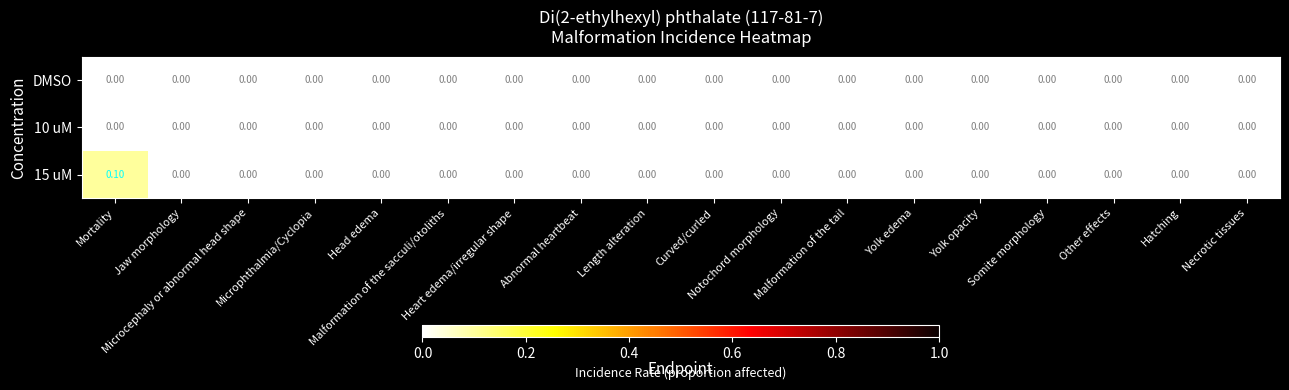

Which series has the largest total across all categories?

15 uM